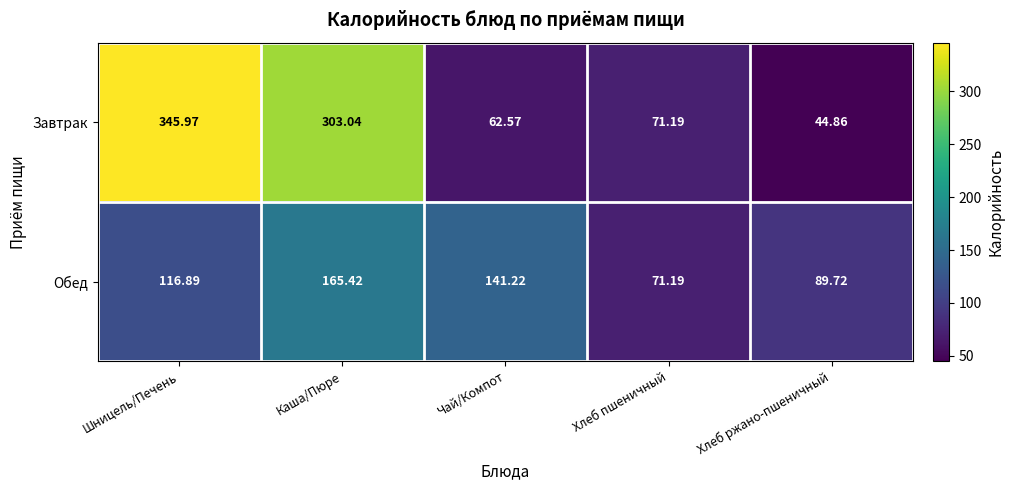

At which label does Обед first exceed 116?

Шницель/Печень